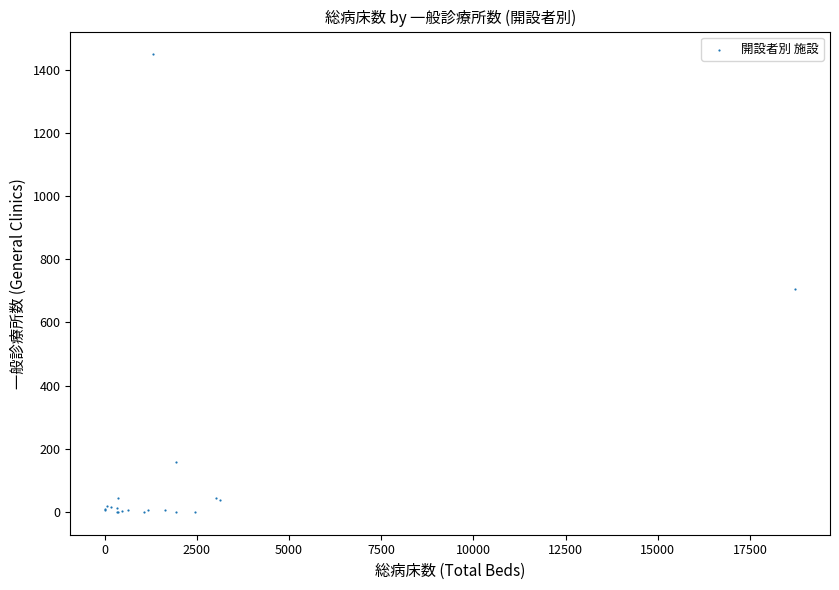

What Y value in the scatter plot is closest to 724?

705